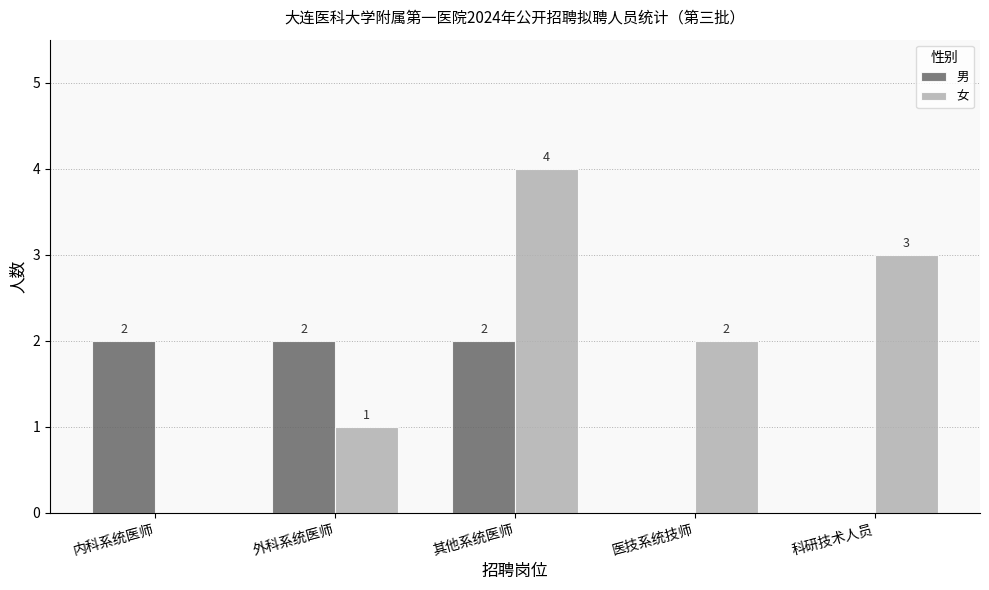

Count the number of data series in this chart.

2